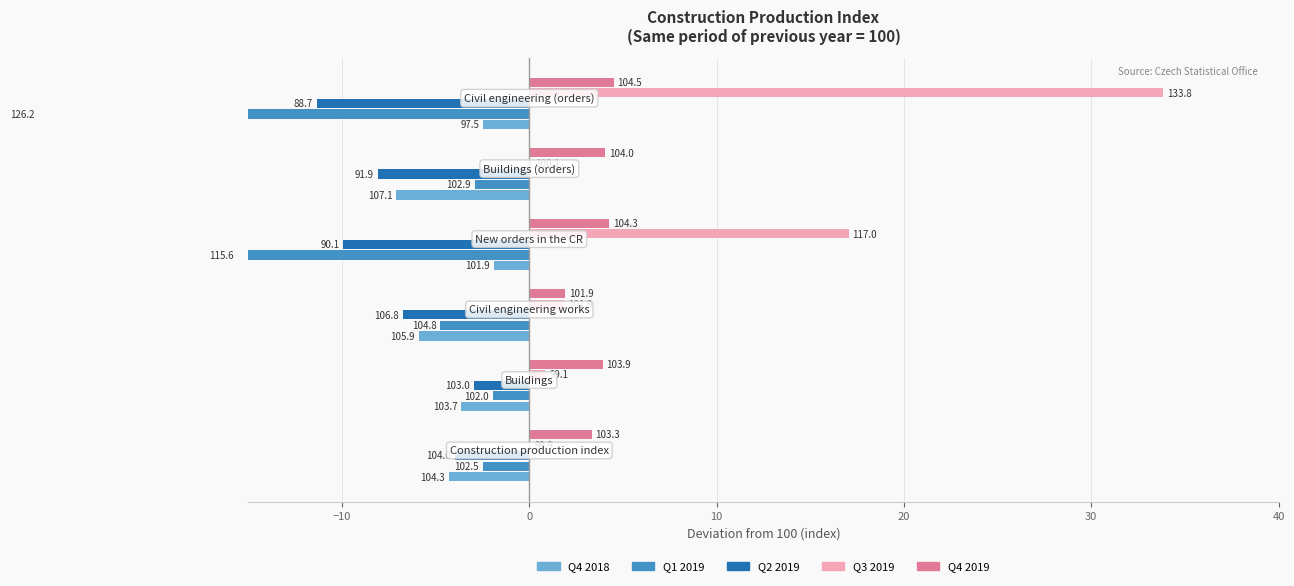

Is the value of Q1 2019 at −10 greater than the value of Q3 2019 at 30?

No